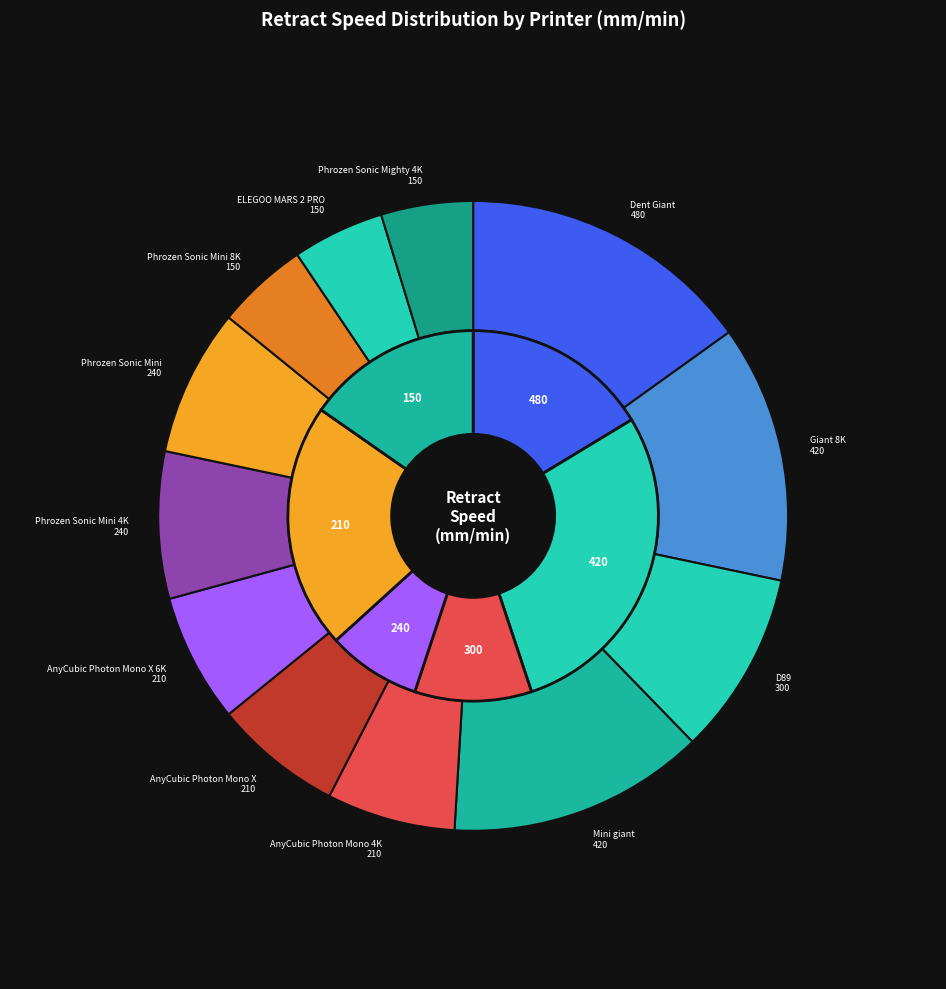

To the nearest percent, what percentage of the pie is Phrozen Sonic Mini 4K?

8%